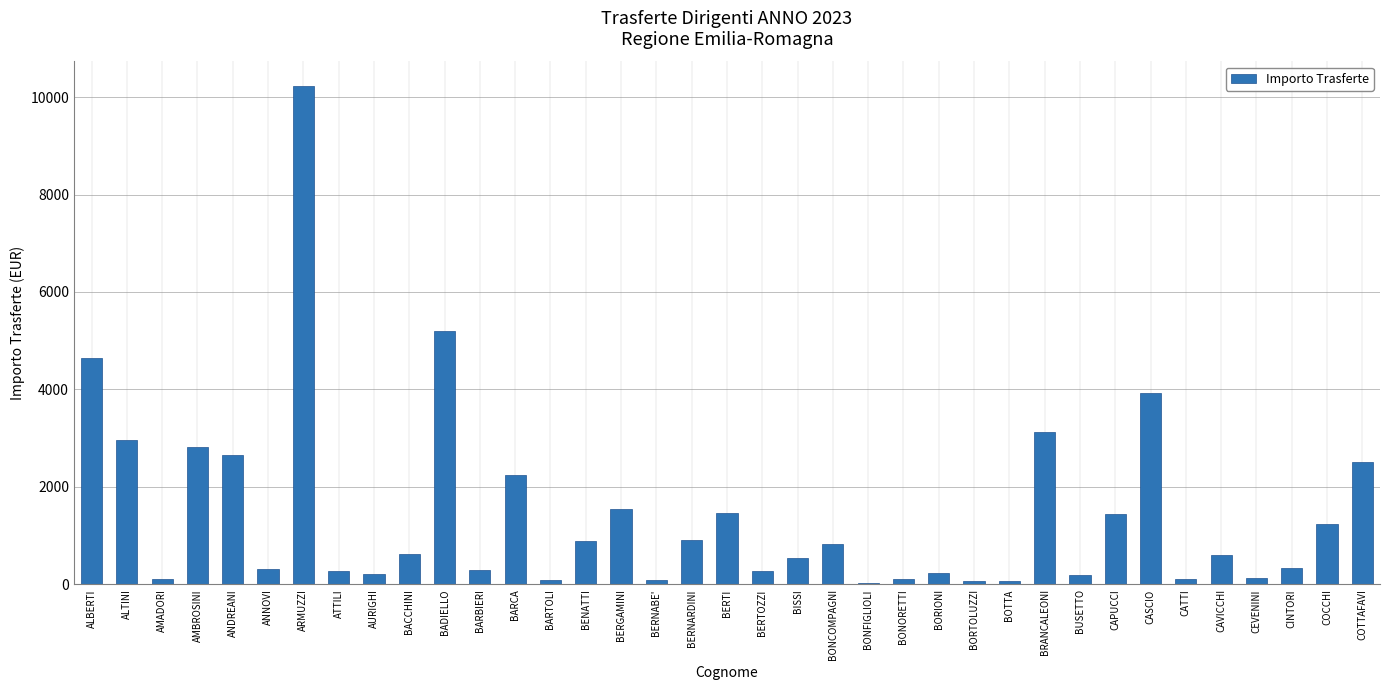

The chart shows a value of 881.4 at BENATTI. True or false?

True